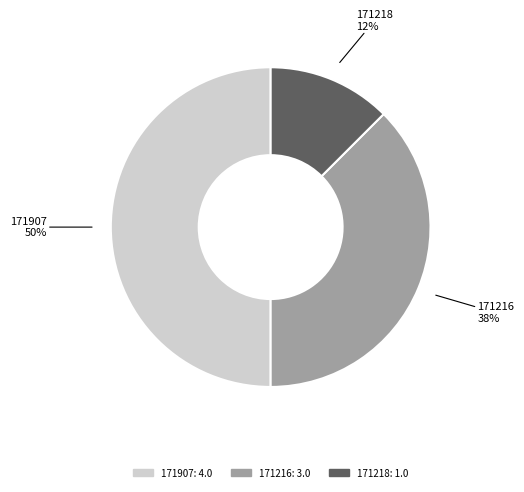

How many segments does this pie chart have?

3